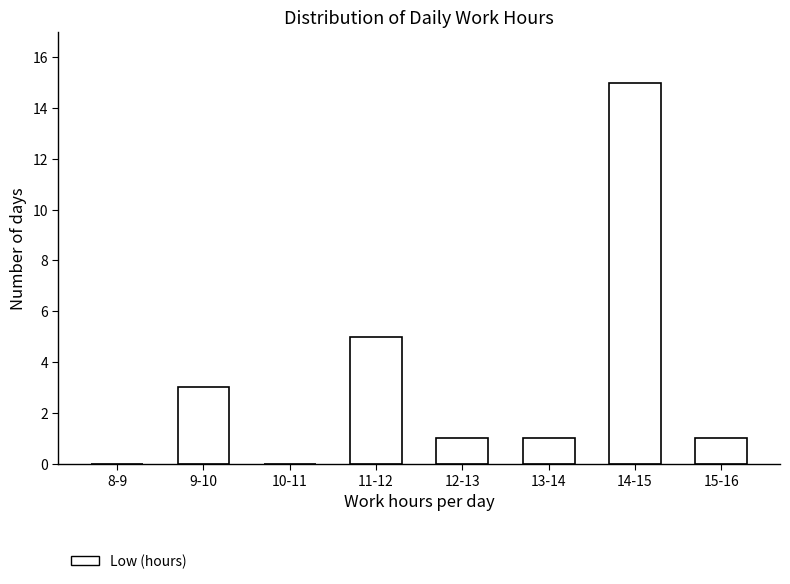

Reading left to right, list all the values displayed in this chart.

8-9=0	9-10=3	10-11=0	11-12=5	12-13=1	13-14=1	14-15=15	15-16=1